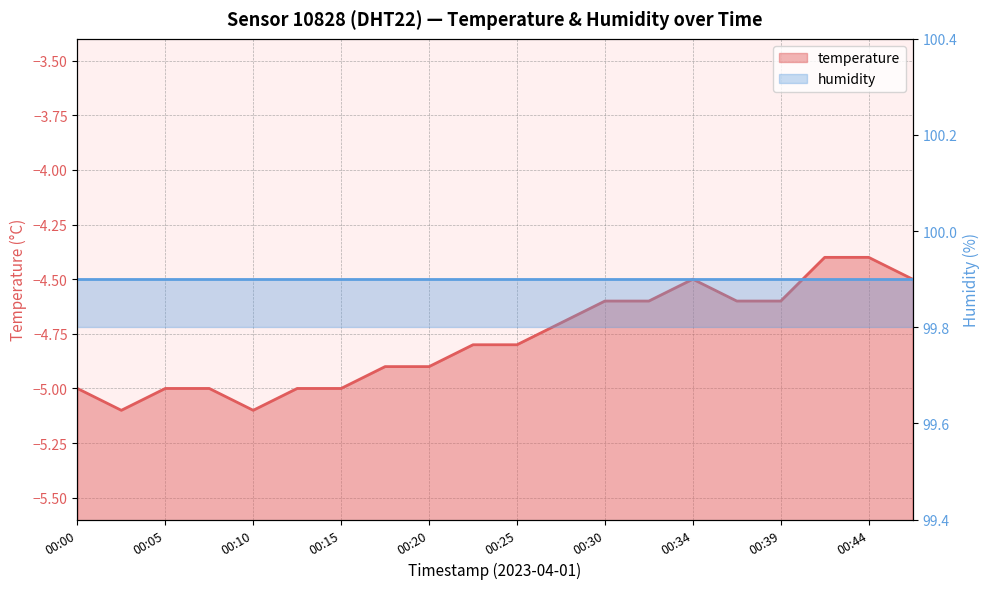

How many points are lower than both their immediate neighbors (excluding endpoints)?

2